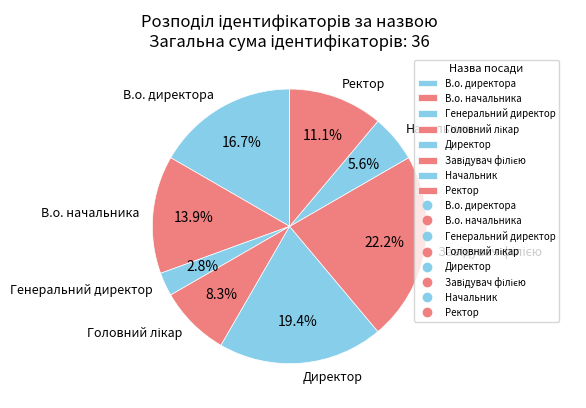

What percentage is NOT represented by В.о. начальника?

86.1%